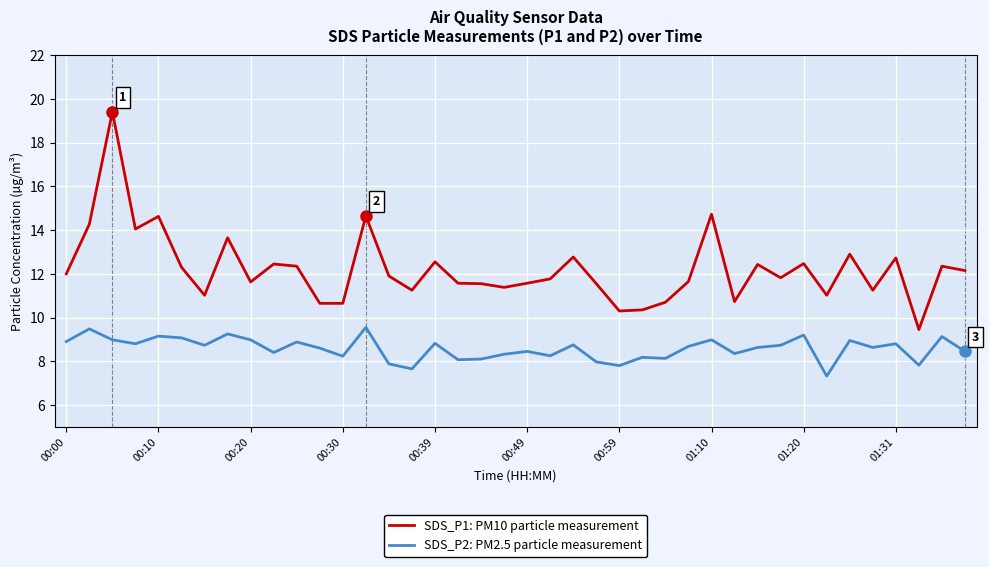

What is the smallest value displayed?

7.3